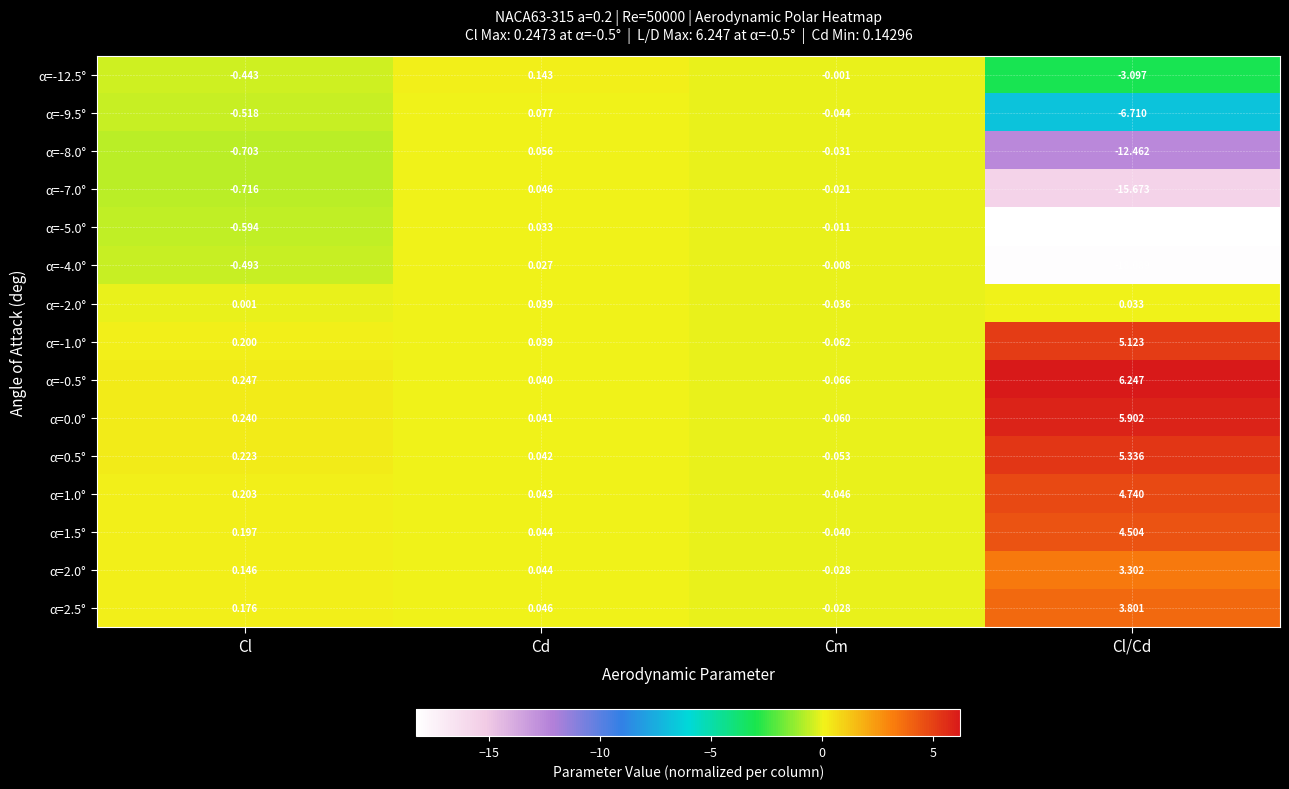

At which label does α=2.5° first exceed 0?

Cl